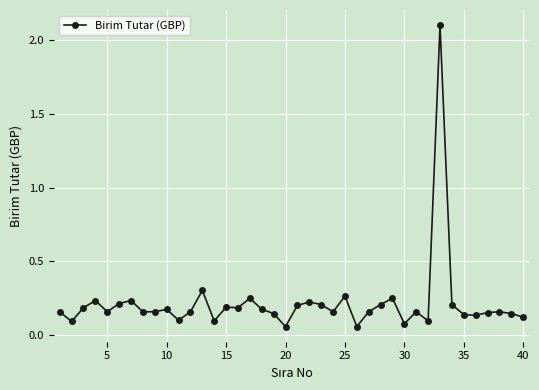

What is the sum of all values?

8.6